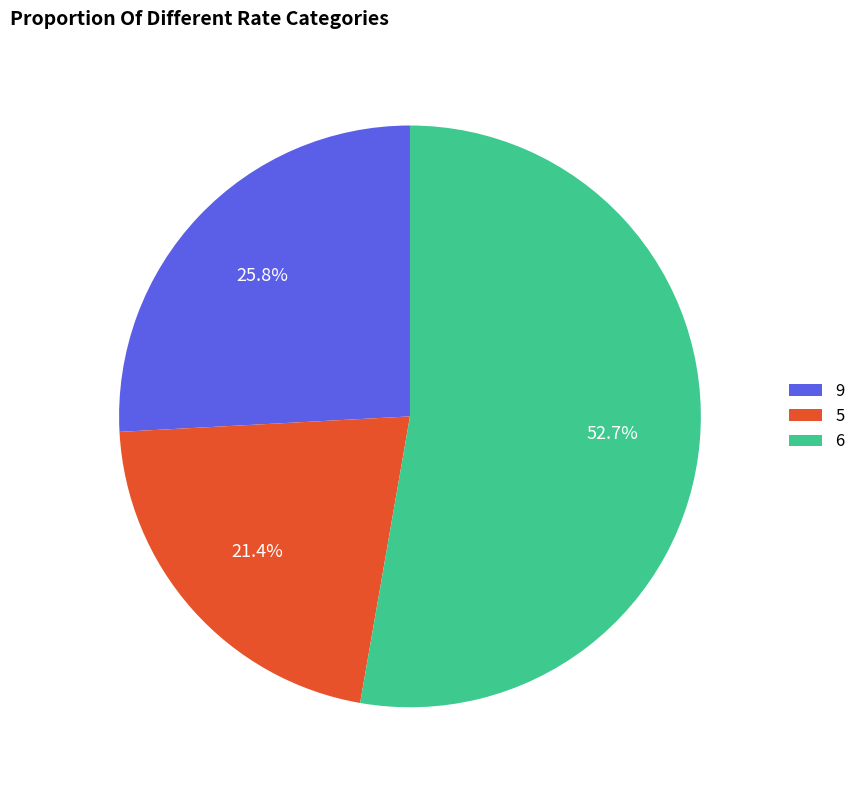

What is the smallest slice in the pie chart?

5